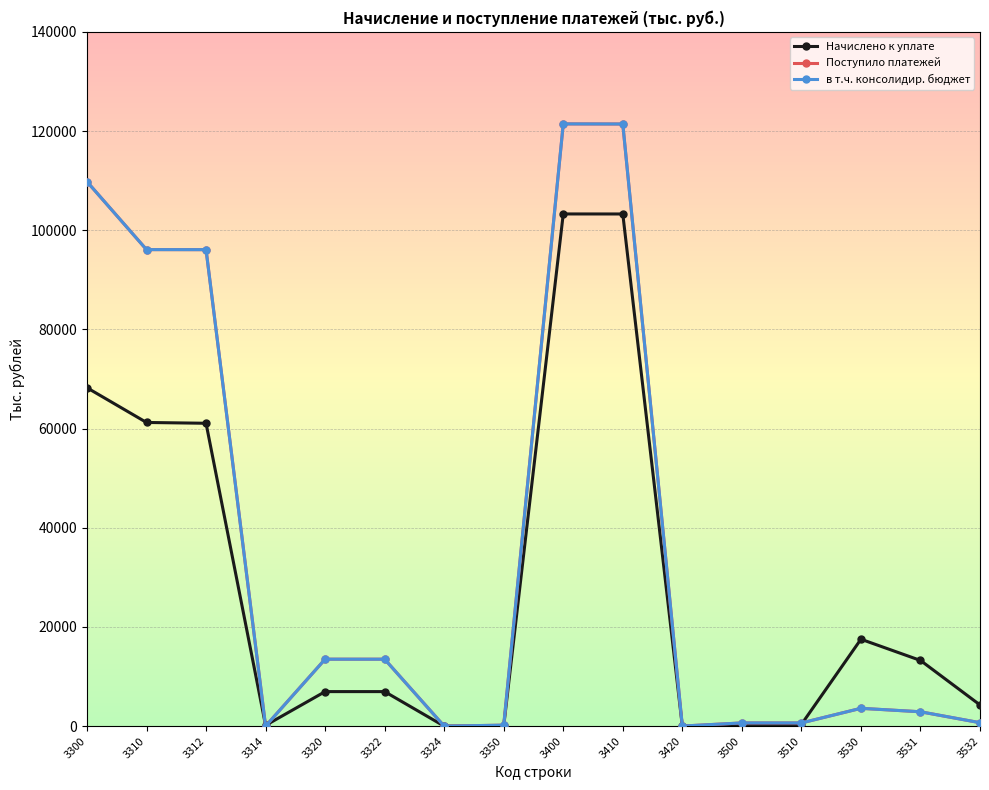

Read the в т.ч. консолидир. бюджет value at 3500, to the nearest 50.

650